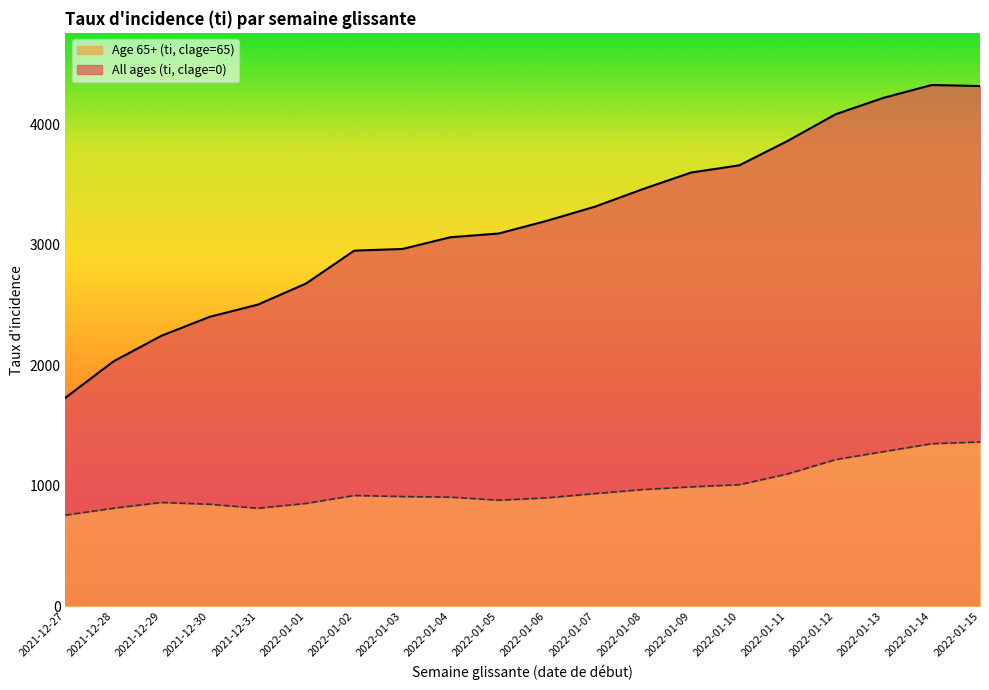

True or false: Age 65+ (ti, clage=65) and All ages (ti, clage=0) intersect in this chart.

False